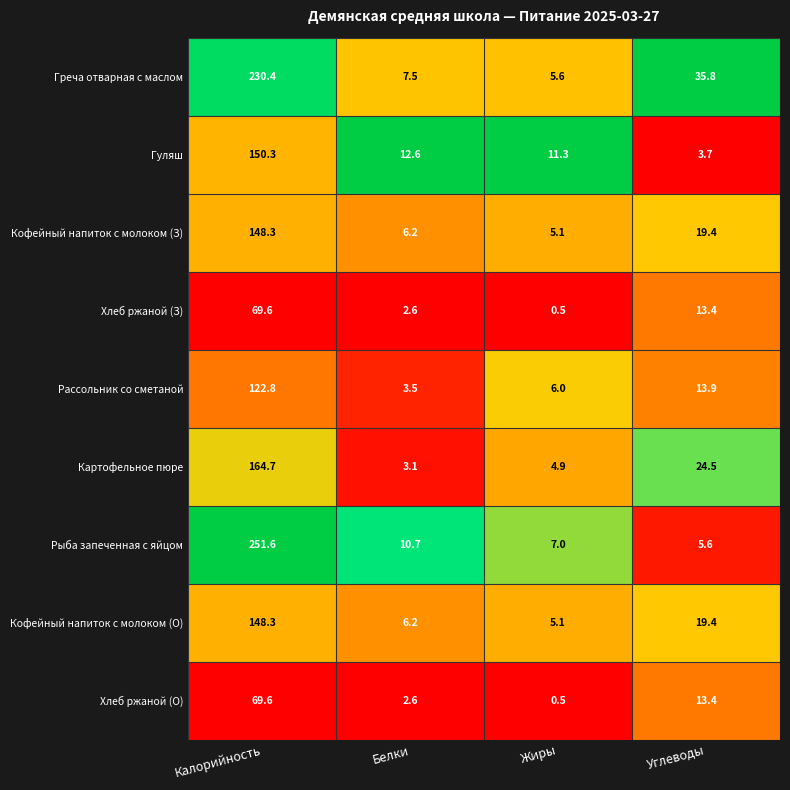

Where is Кофейный напиток с молоком (О) nearest to the value 76?

Углеводы